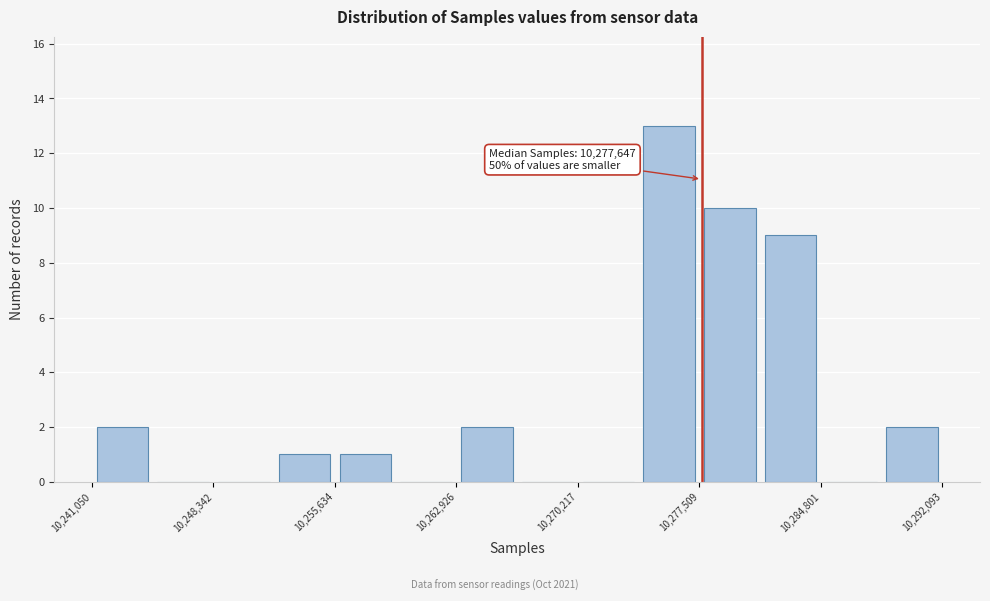

Around what value on the x-axis is the tallest bar? Give the approximate position of its centre, as read against the axis.

10276000